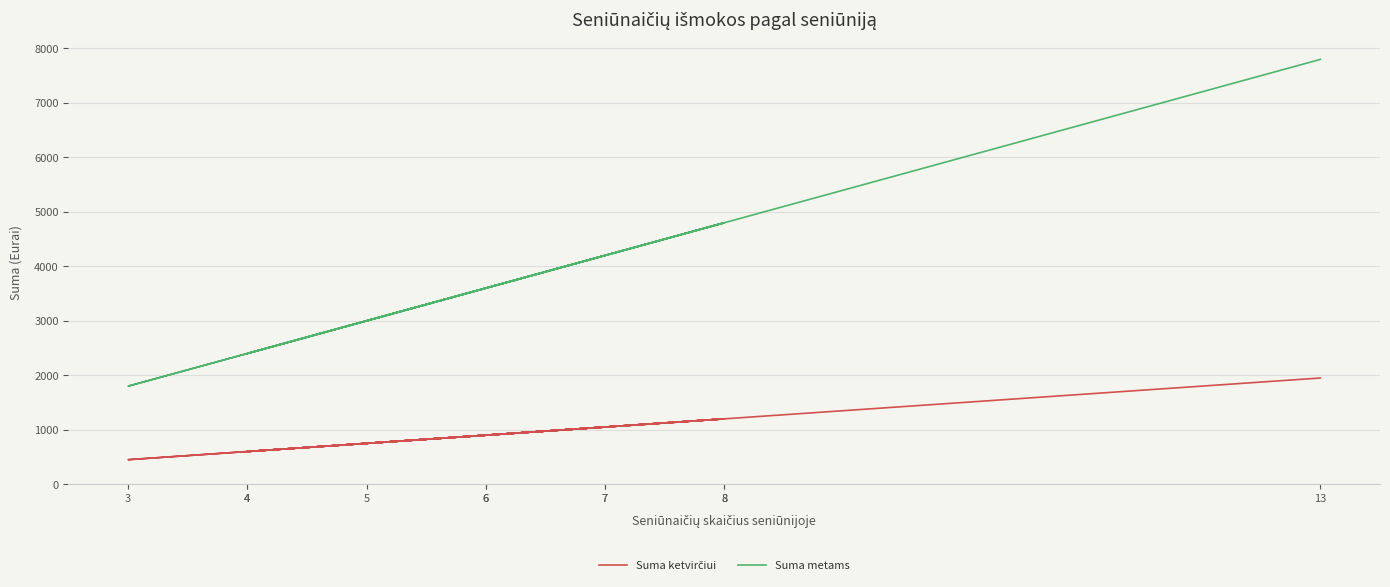

What is the greatest value displayed?

7800